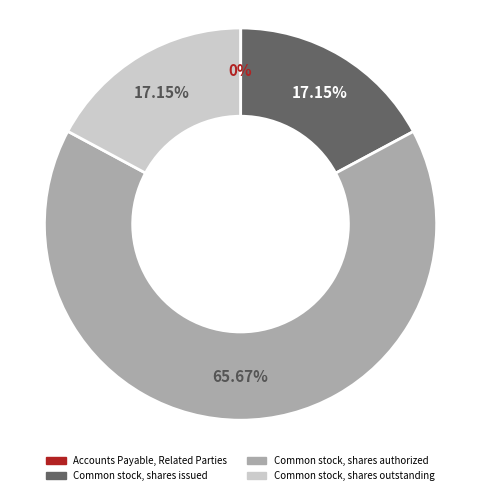

Do Common stock, shares outstanding and Common stock, shares authorized together represent more than half of the pie?

Yes